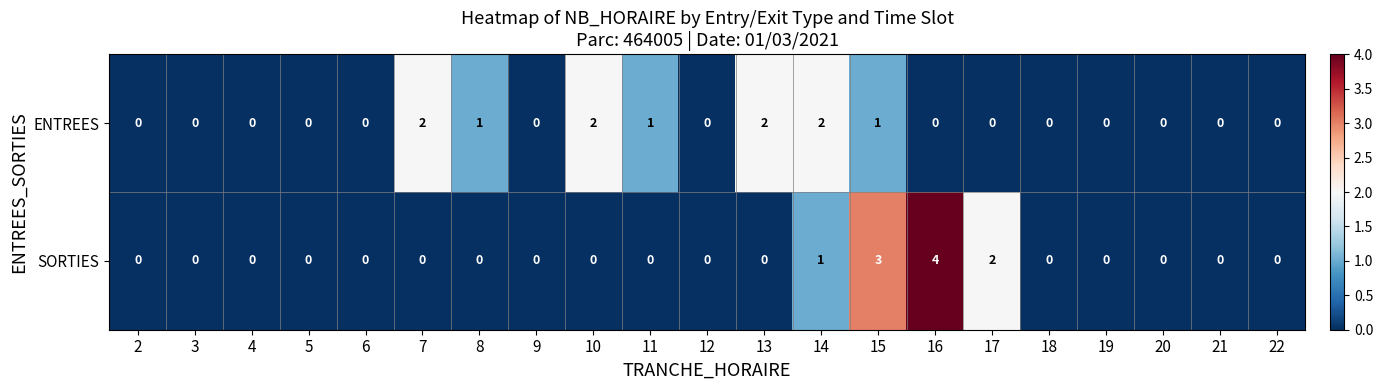

At 7, list the series in order from smallest to largest.

SORTIES, ENTREES